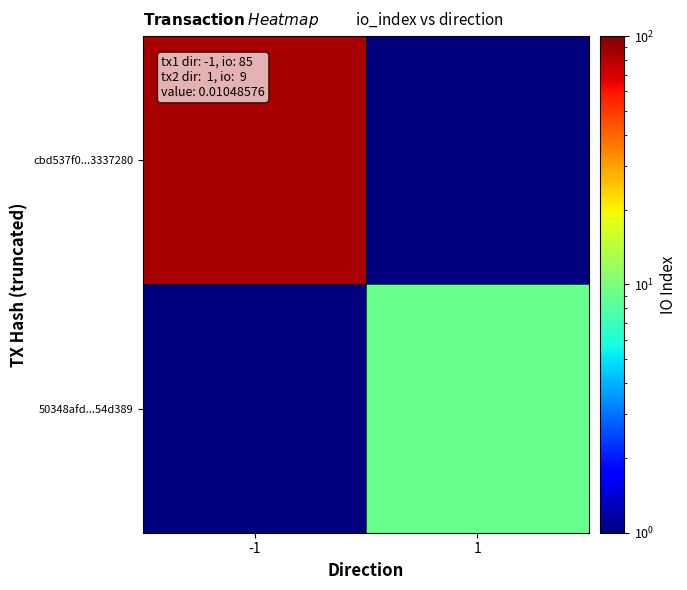

Which series has the widest spread of values?

cbd537f0...3337280